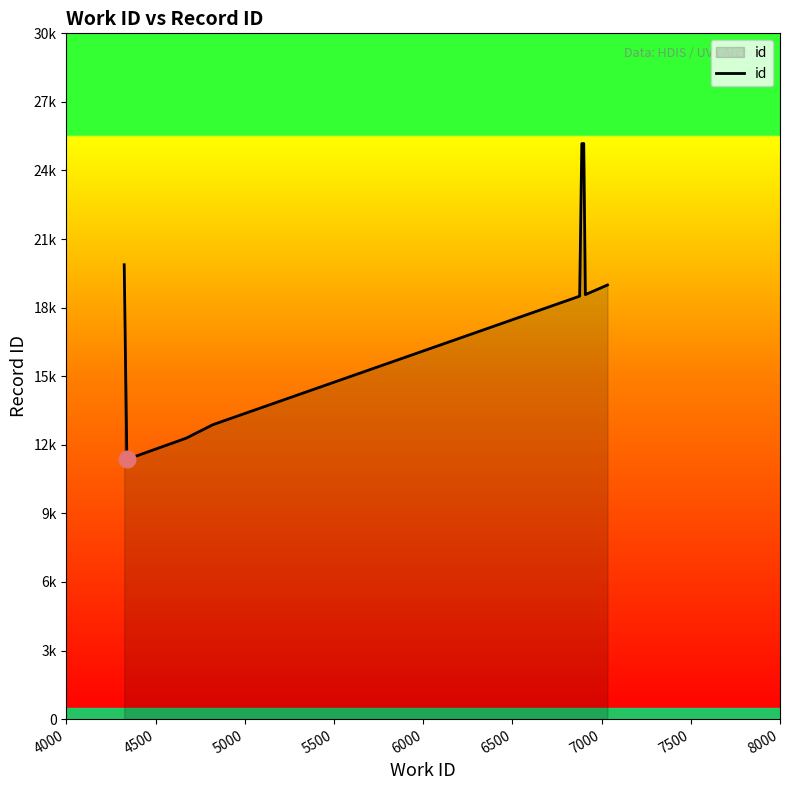

True or false: the data has more than 1 interior local peaks.

False